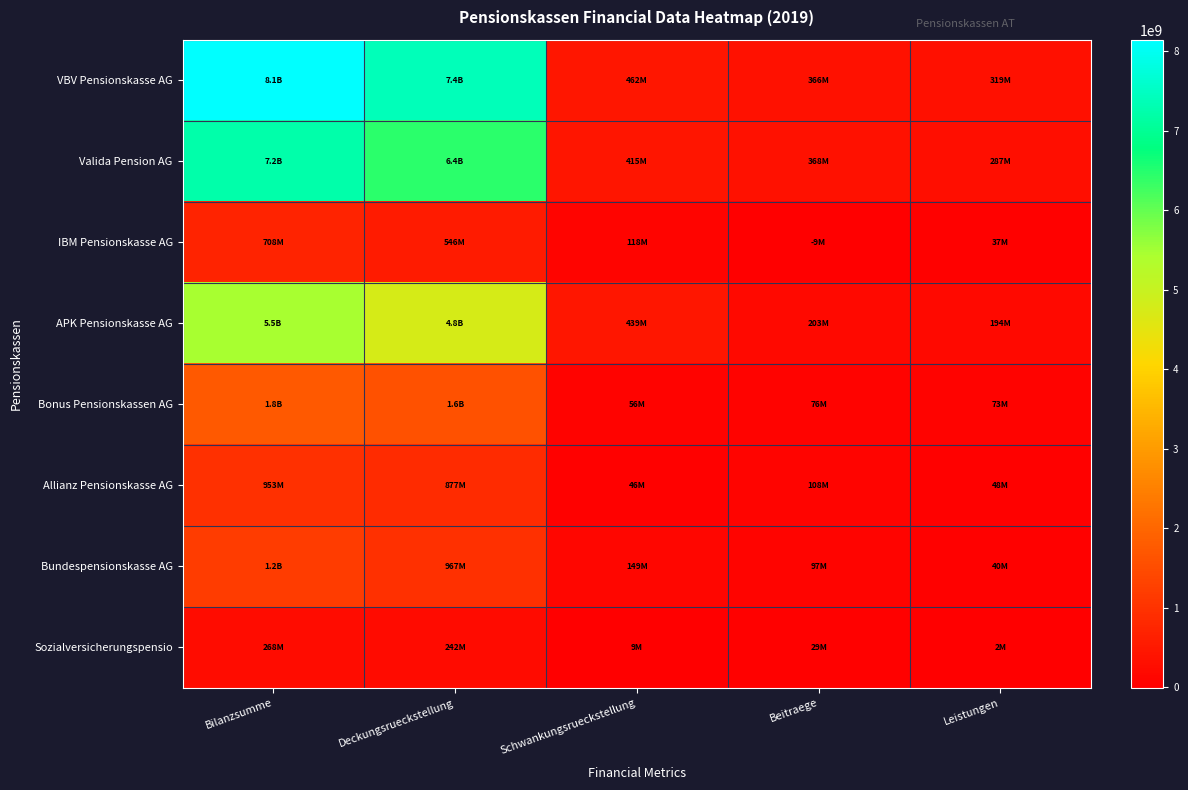

Which series has the largest total across all categories?

VBV Pensionskasse AG